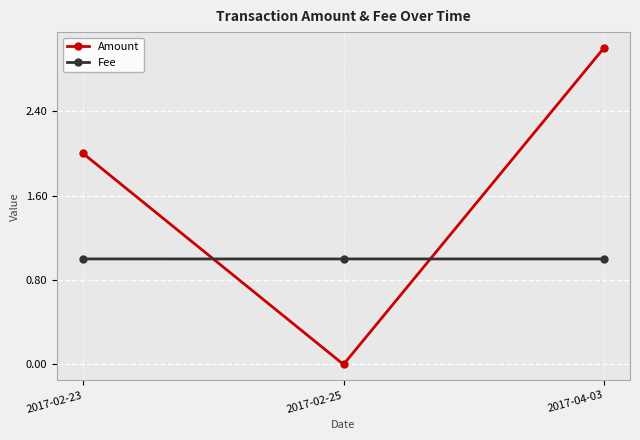

The Fee series shows 1.4 at 2017-02-25. True or false?

False